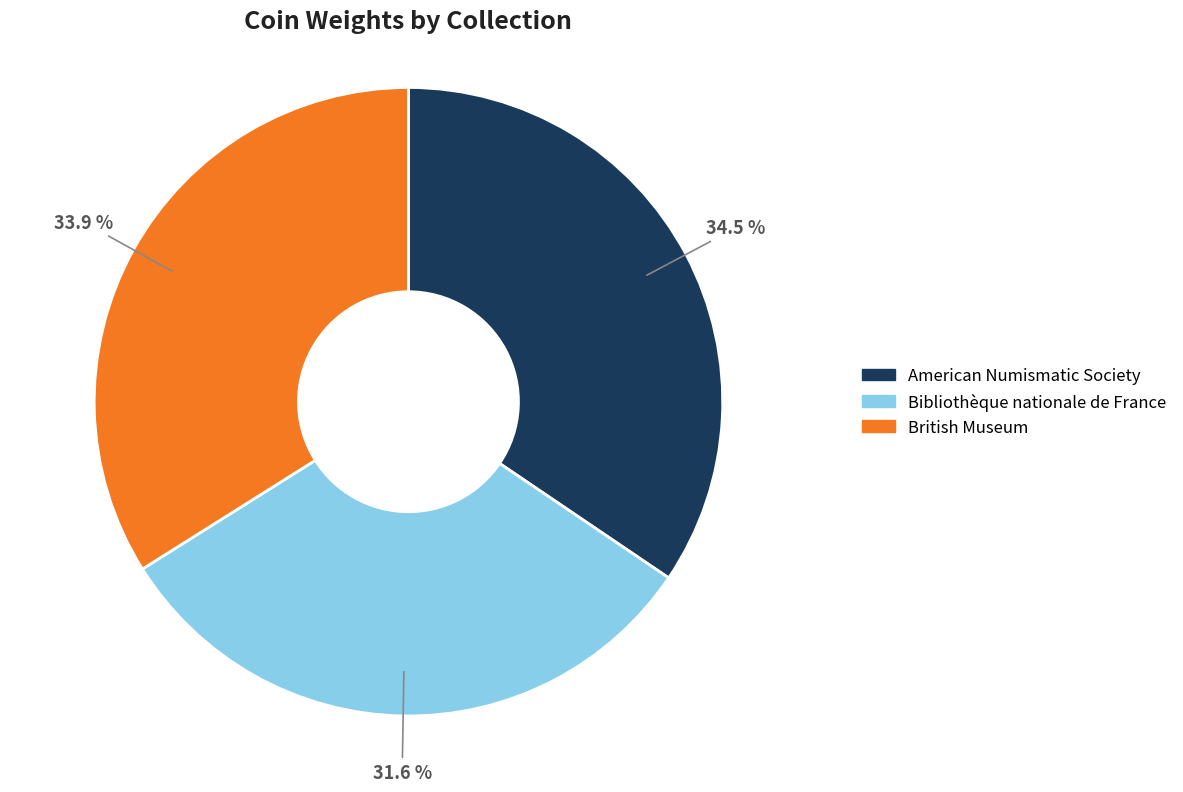

Approximately how many times larger is the value at Bibliothèque nationale de France compared to American Numismatic Society?

0.9